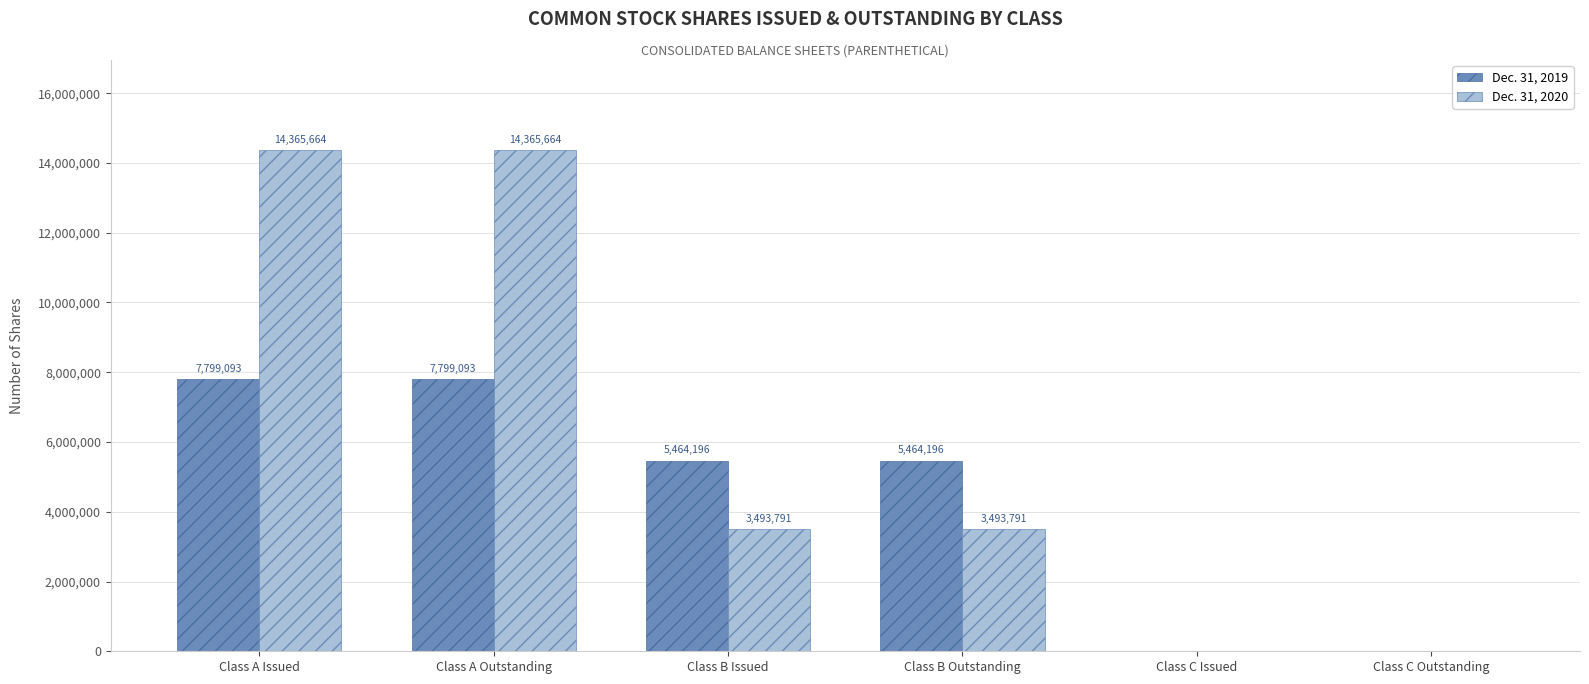

What is the total value across all series at Class B Issued?

8957987